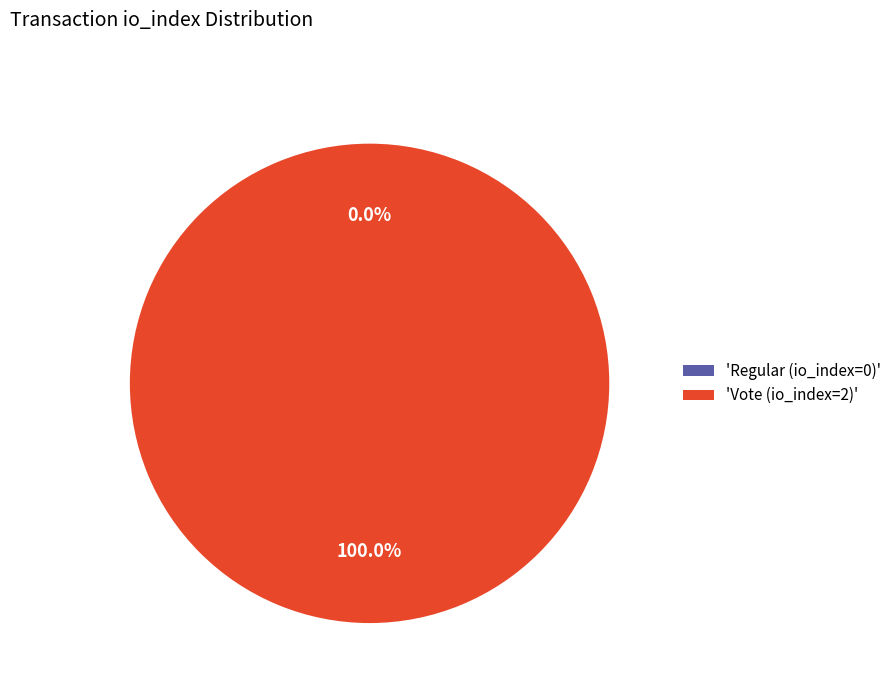

True or false: Vote (io_index=2) accounts for 88% of the total.

False